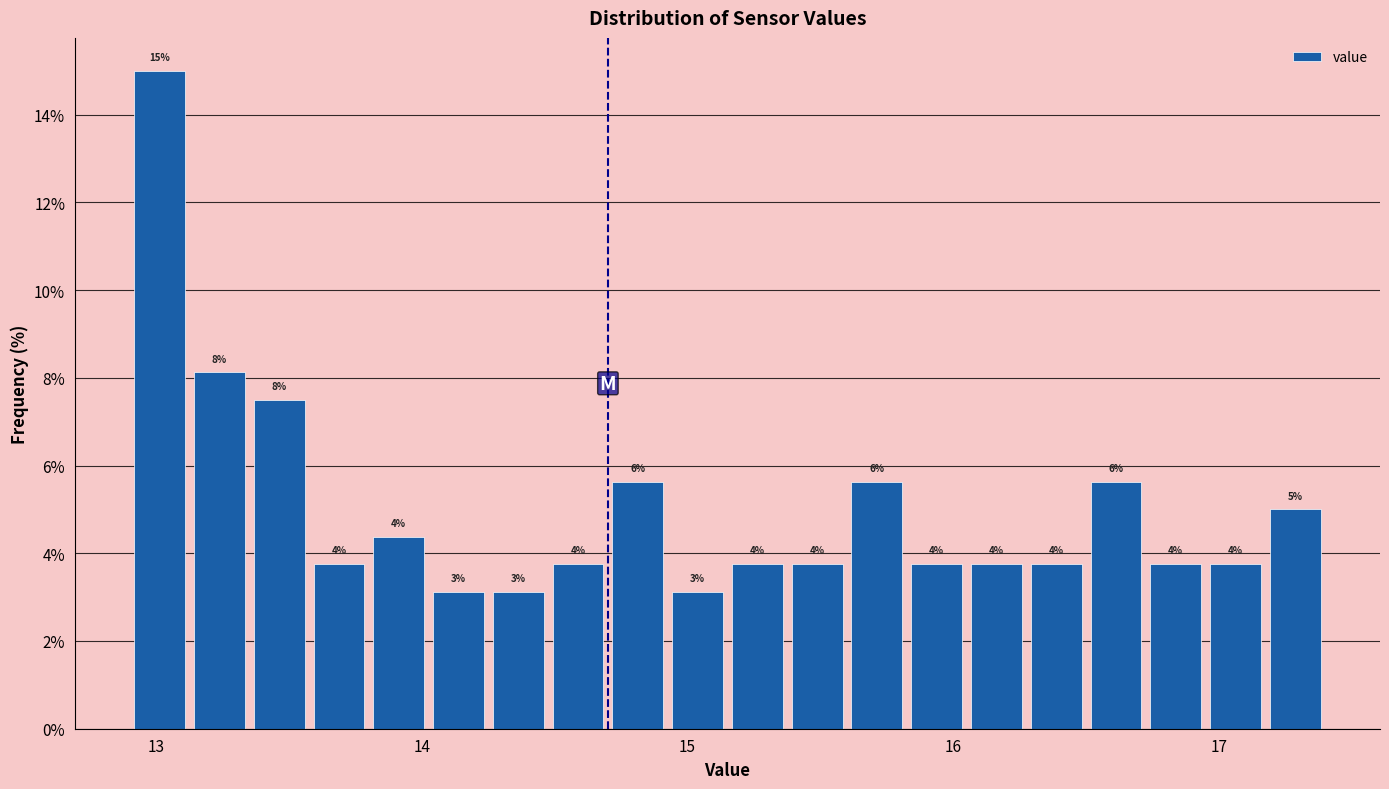

Read against the x-axis, roughly where is the centre of the tallest bar?

13.0